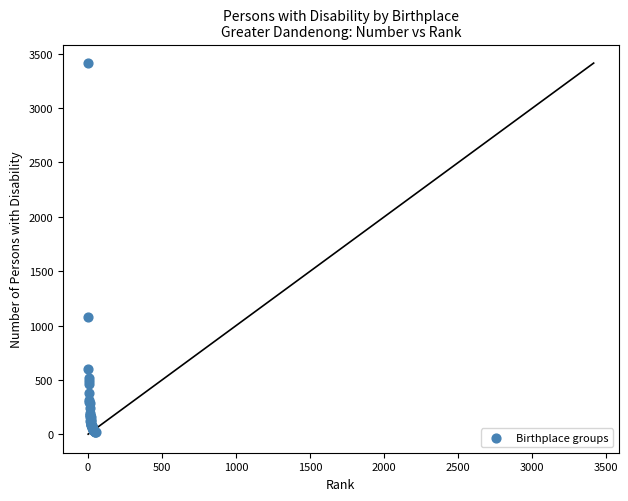

What Y value in the scatter plot is closest to 1715?

1083